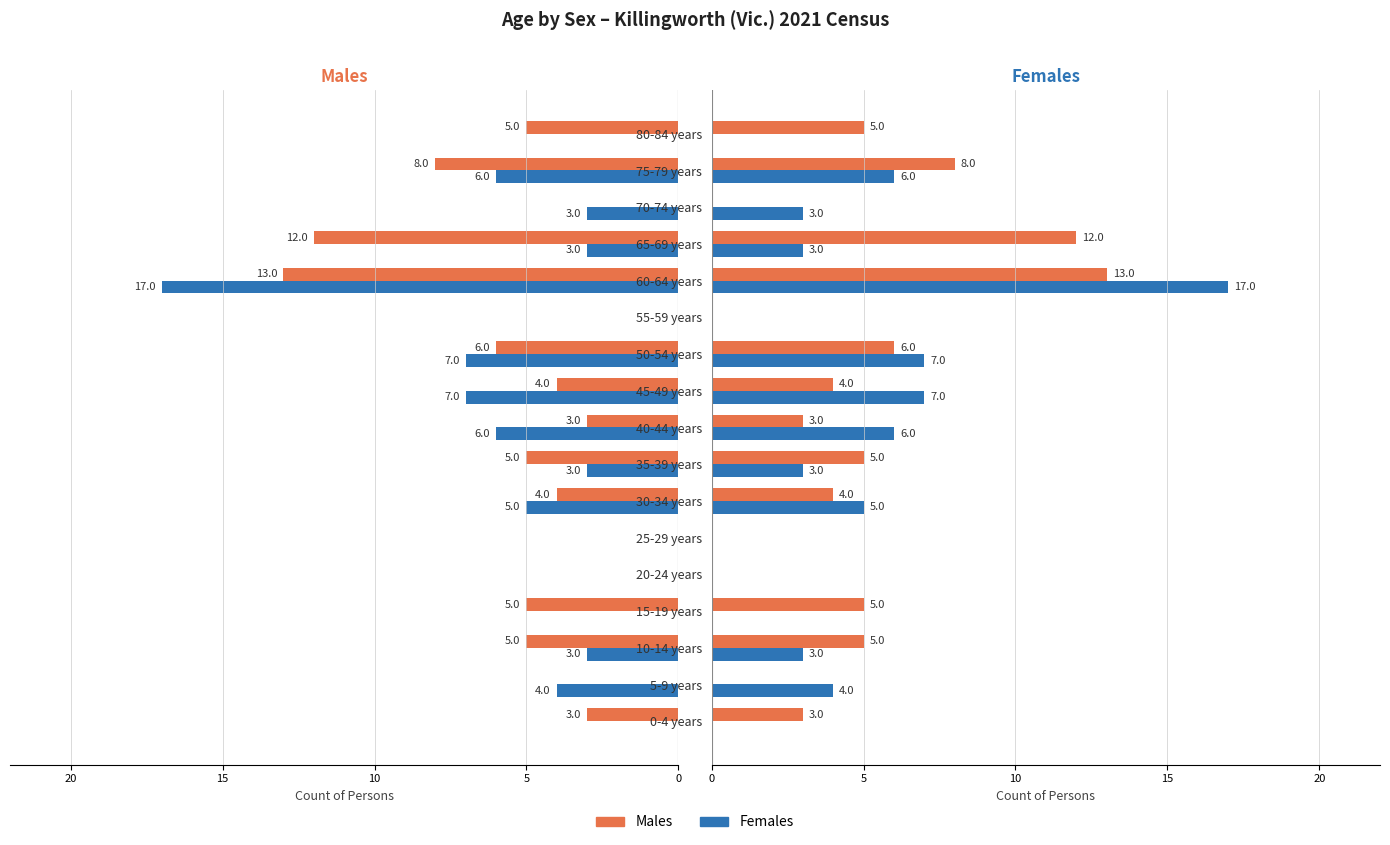

Reading left to right, transcribe all the data shown in this chart.

Males: 3	0	5	5	0	0	4	5	3	4	6	0	13	12	0	8	5
Females: 0	4	3	0	0	0	5	3	6	7	7	0	17	3	3	6	0